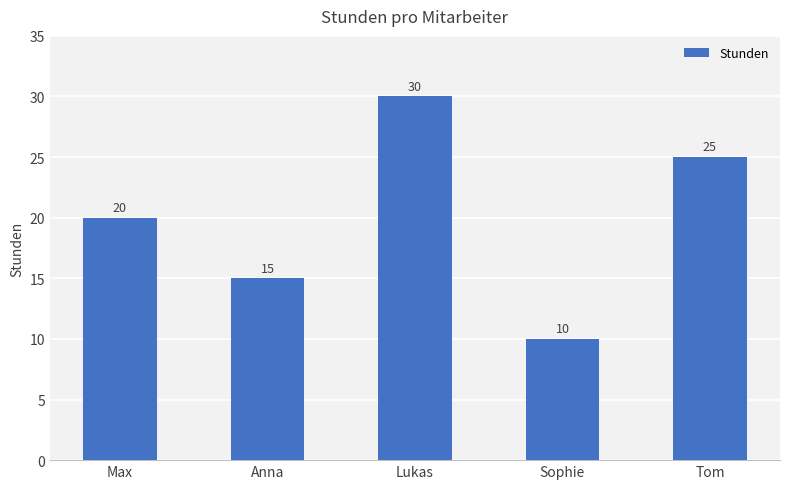

What is the change in value from Anna to Tom?

+10